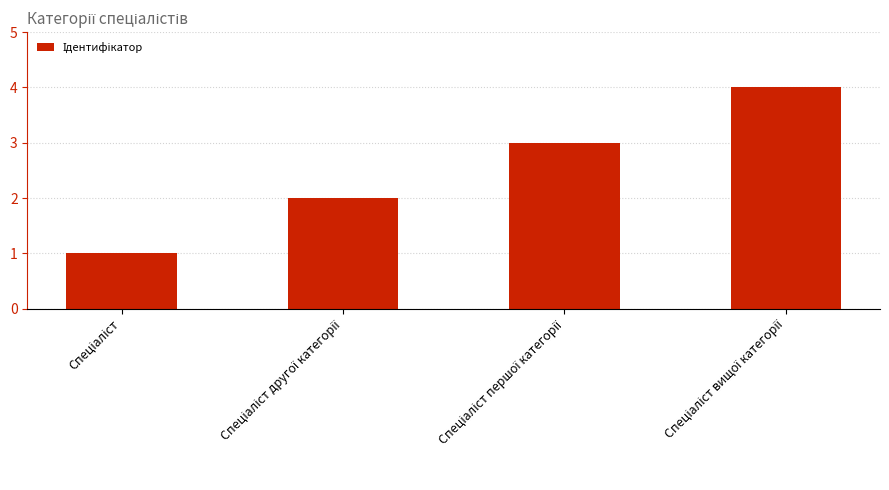

How many categories are shown in the chart?

4